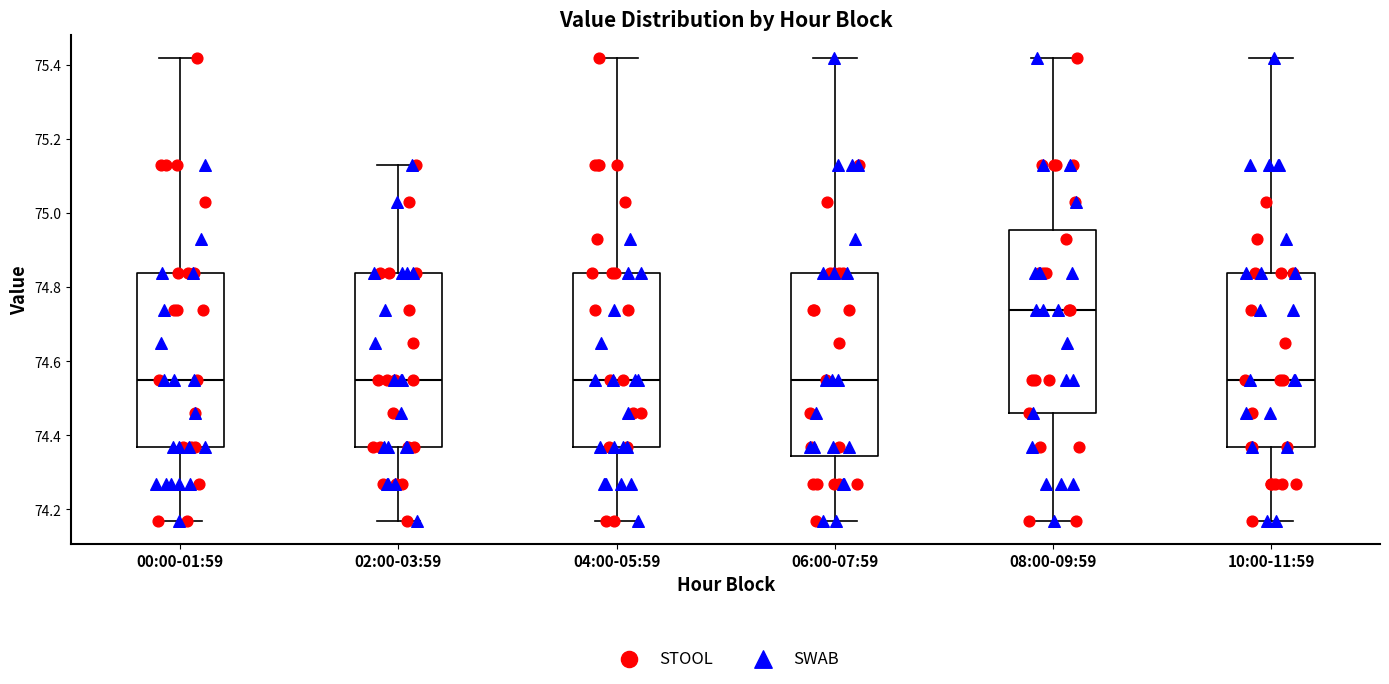

Reading left to right, read every box against the y-axis: the position of its median line, the range the box covers, and the ends of its whiskers. The values are not printed on the chart, so give them approximately, as read against the axis.

00:00-01:59: median 74.56, box 74.38 to 74.84, whiskers 74.18 to 75.42
02:00-03:59: median 74.56, box 74.38 to 74.84, whiskers 74.18 to 75.14
04:00-05:59: median 74.56, box 74.38 to 74.84, whiskers 74.18 to 75.42
06:00-07:59: median 74.56, box 74.34 to 74.84, whiskers 74.18 to 75.42
08:00-09:59: median 74.74, box 74.46 to 74.96, whiskers 74.18 to 75.42
10:00-11:59: median 74.56, box 74.38 to 74.84, whiskers 74.18 to 75.42